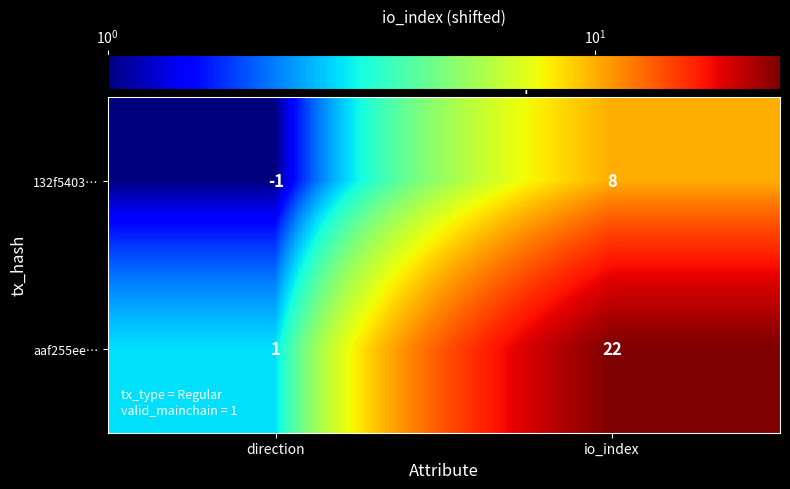

How many values in 132f5403… are above zero?

1